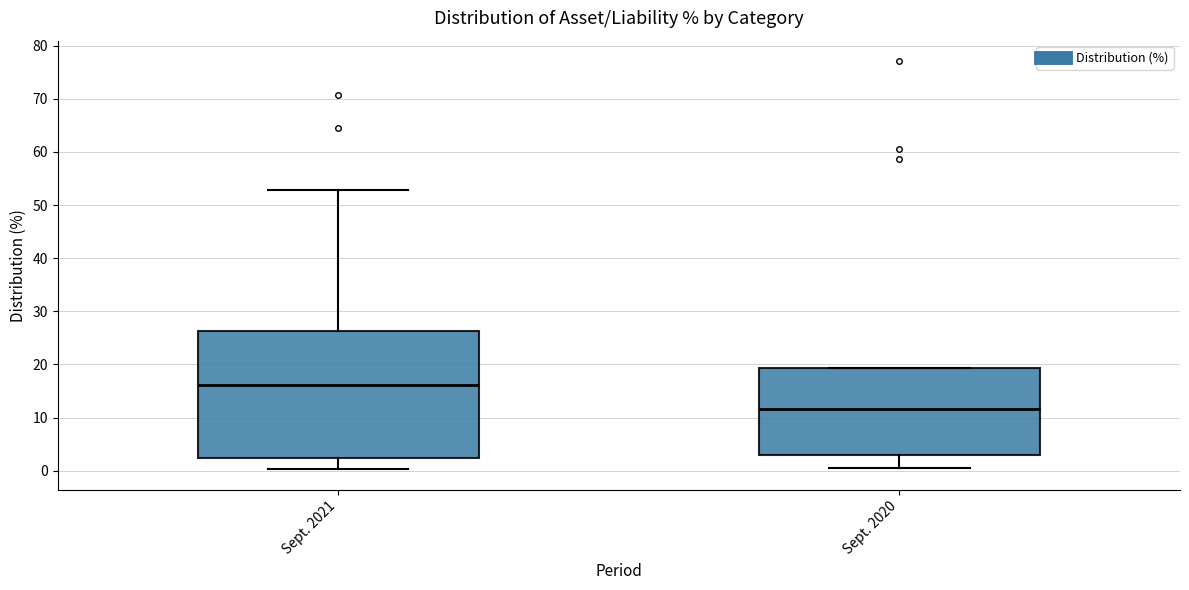

Reading left to right, read every box against the y-axis: the position of its median line, the range the box covers, and the ends of its whiskers. The values are not printed on the chart, so give them approximately, as read against the axis.

Sept. 2021: median 16, box 2 to 26, whiskers 0 to 53
Sept. 2020: median 12, box 3 to 19, whiskers 1 to 19